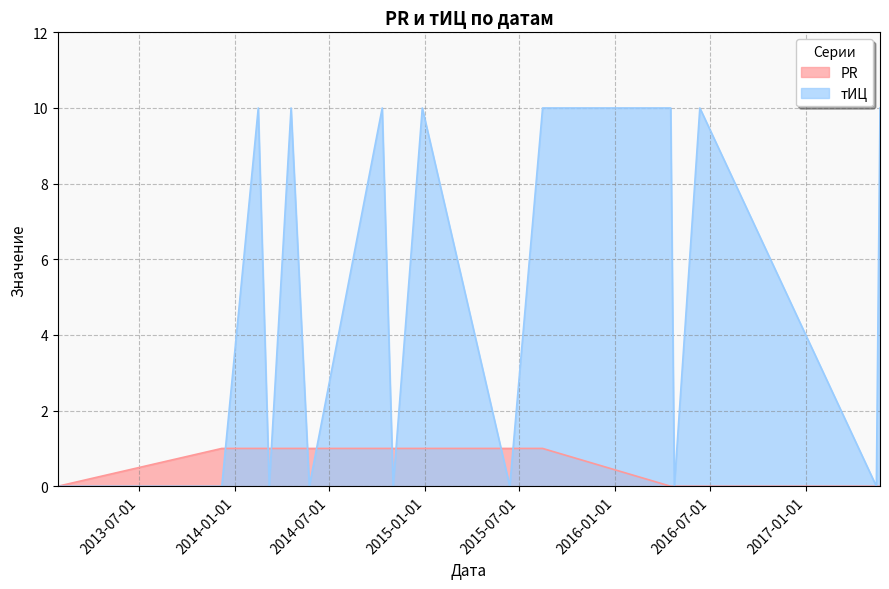

True or false: PR has more than 0 points higher than both neighbors.

False